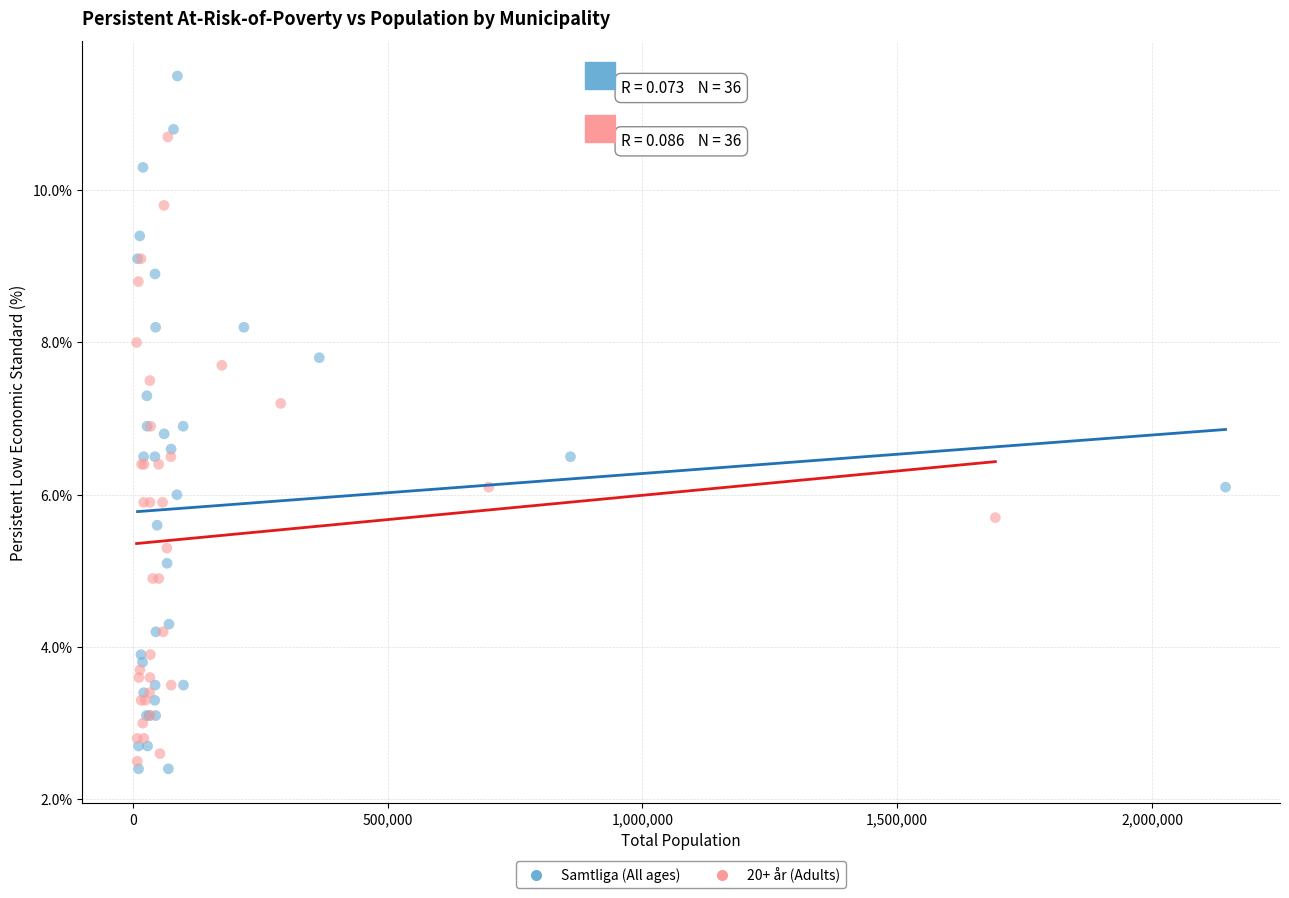

Which series has the widest spread of Y values?

Samtliga (All ages)